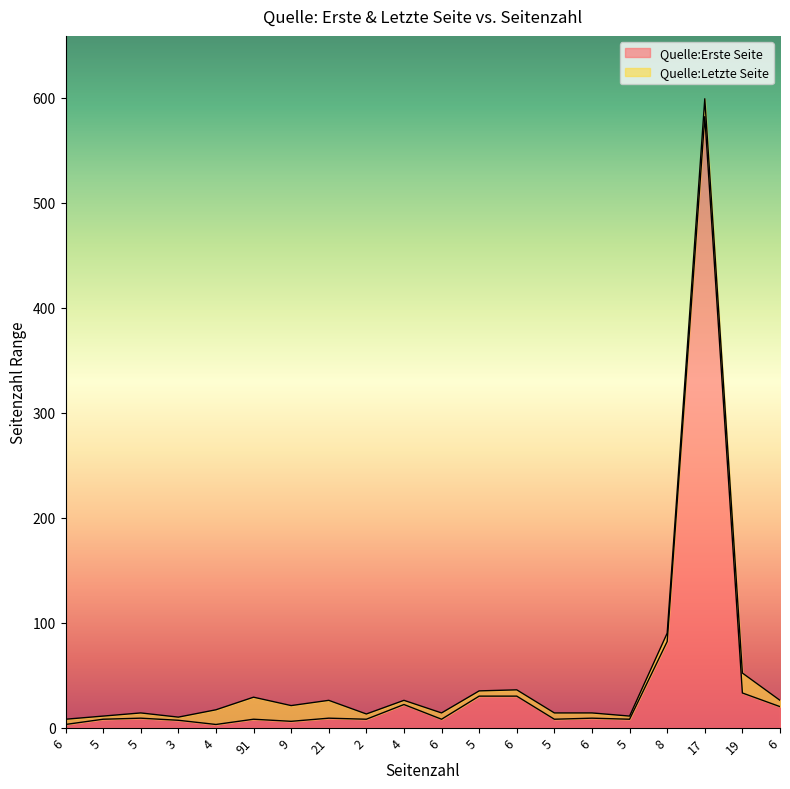

Where is the first local maximum for Quelle:Erste Seite?

5